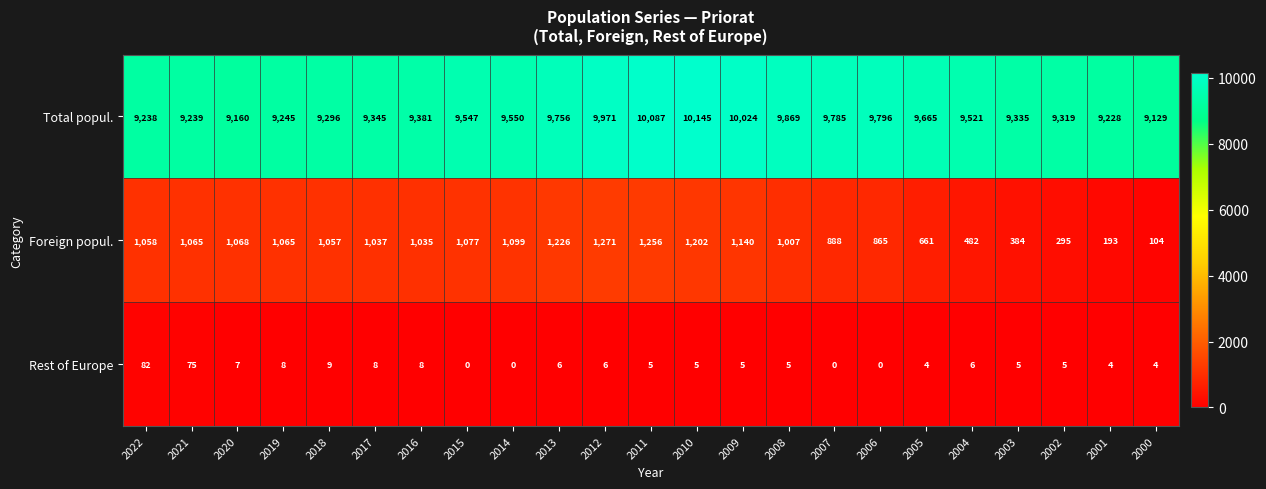

Which series has the largest range (max minus min)?

Foreign popul.